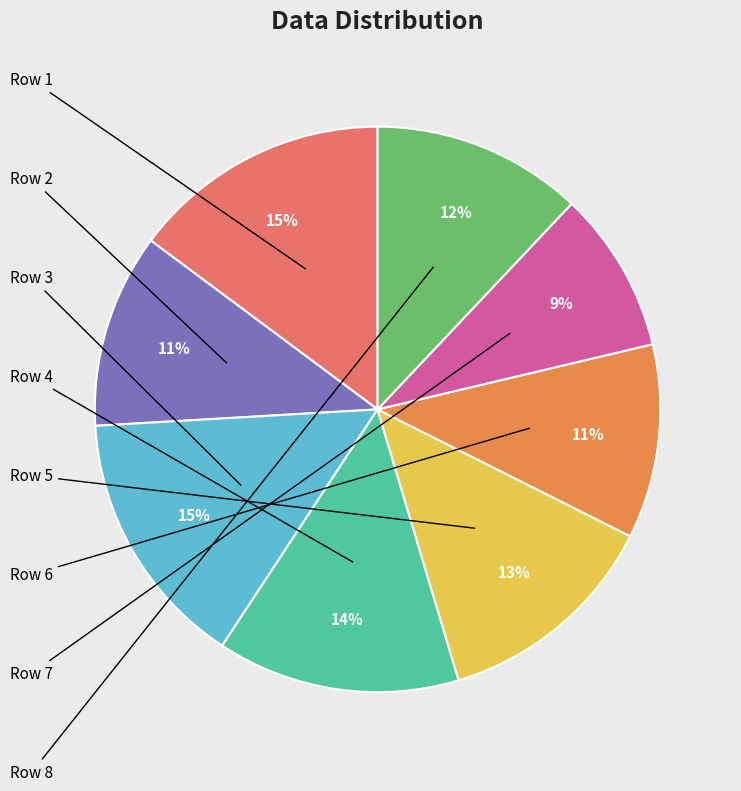

How many segments does this pie chart have?

8